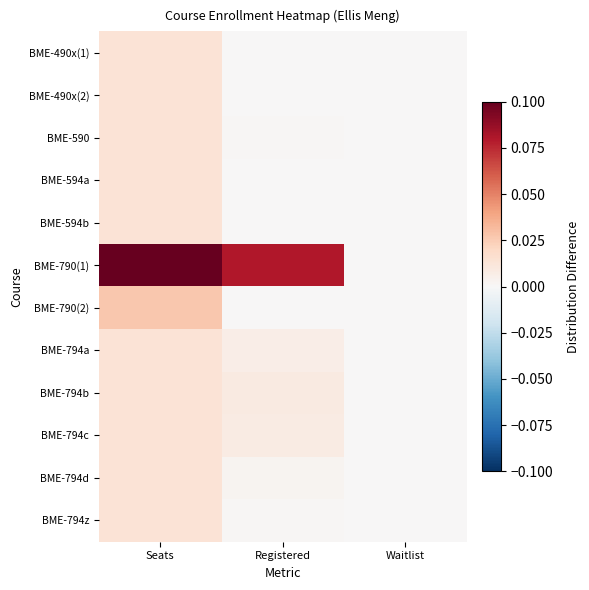

Which label corresponds to the smallest value in the chart?

Registered